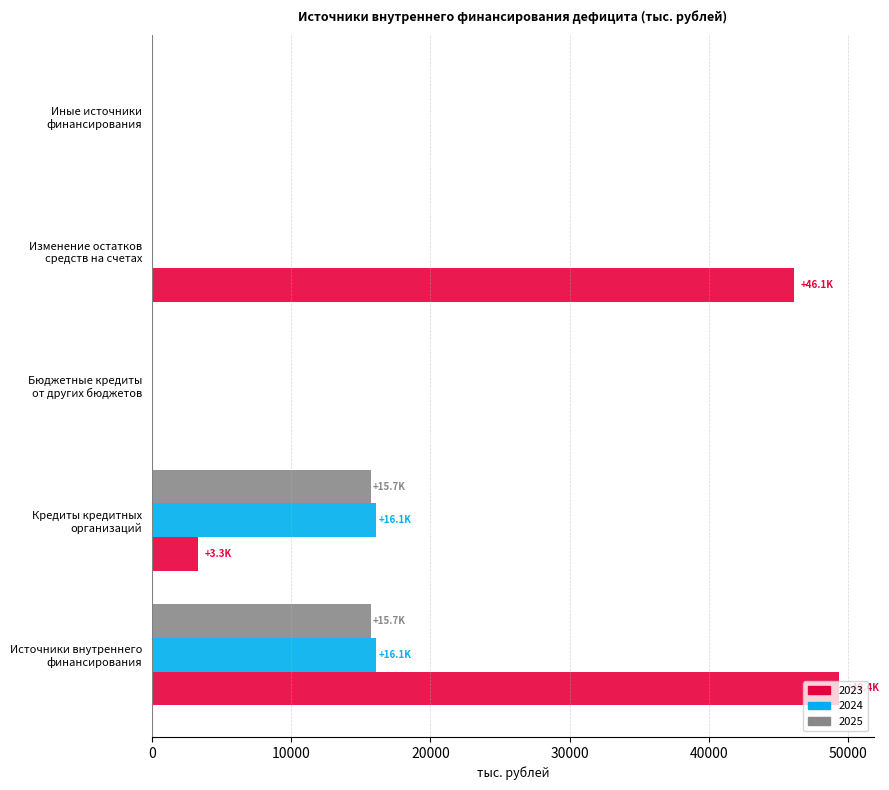

True or false: 2025 has a value of -8563.9 at Изменение остатков
средств на счетах.

False